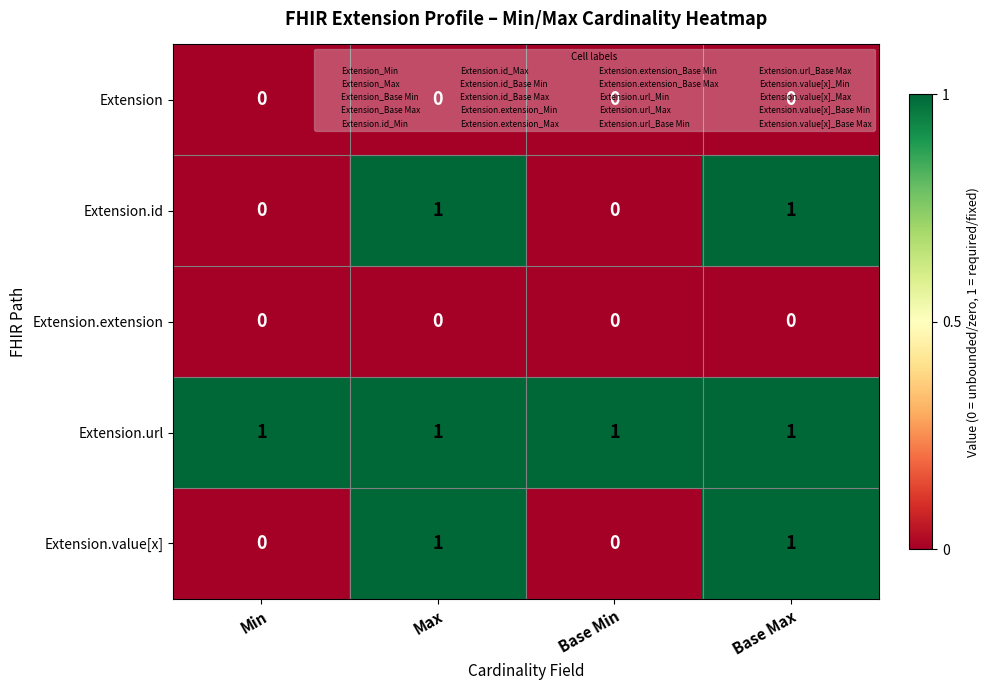

True or false: Extension.id has a value of 1 at Base Max.

True